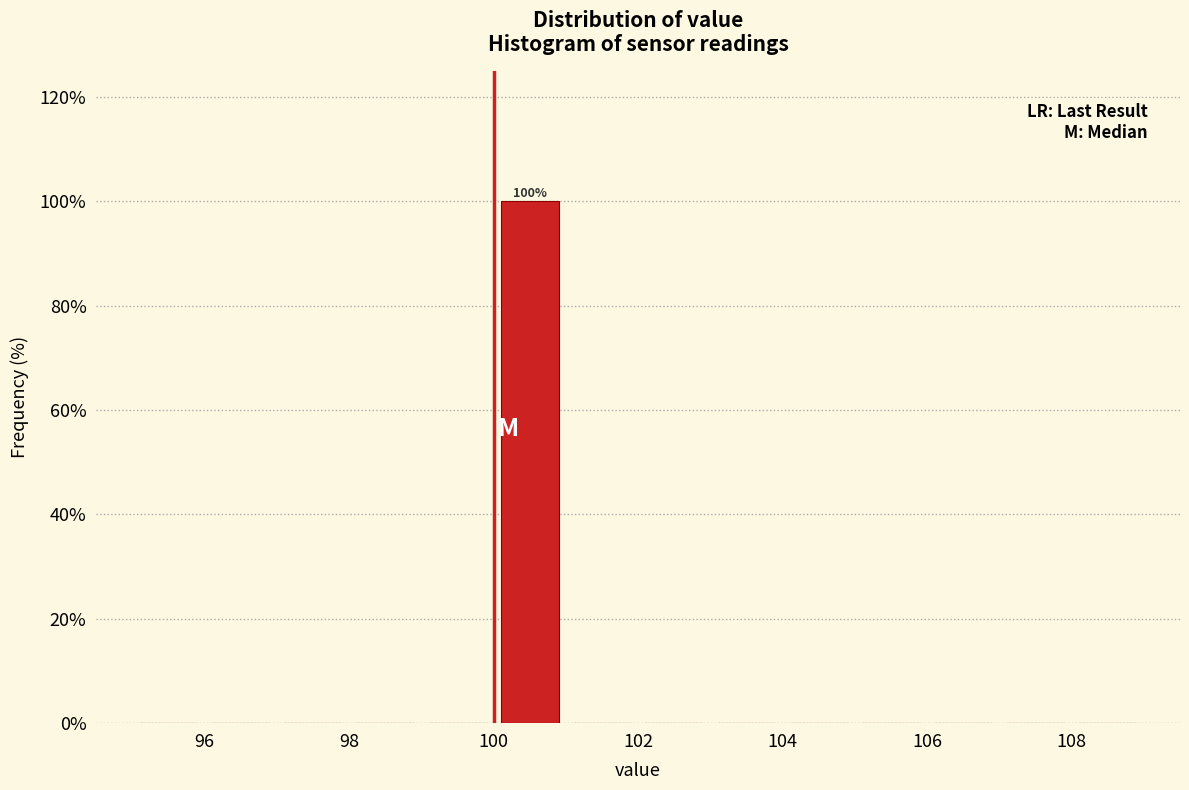

Which range on the x-axis has the tallest bar?

100 to 101